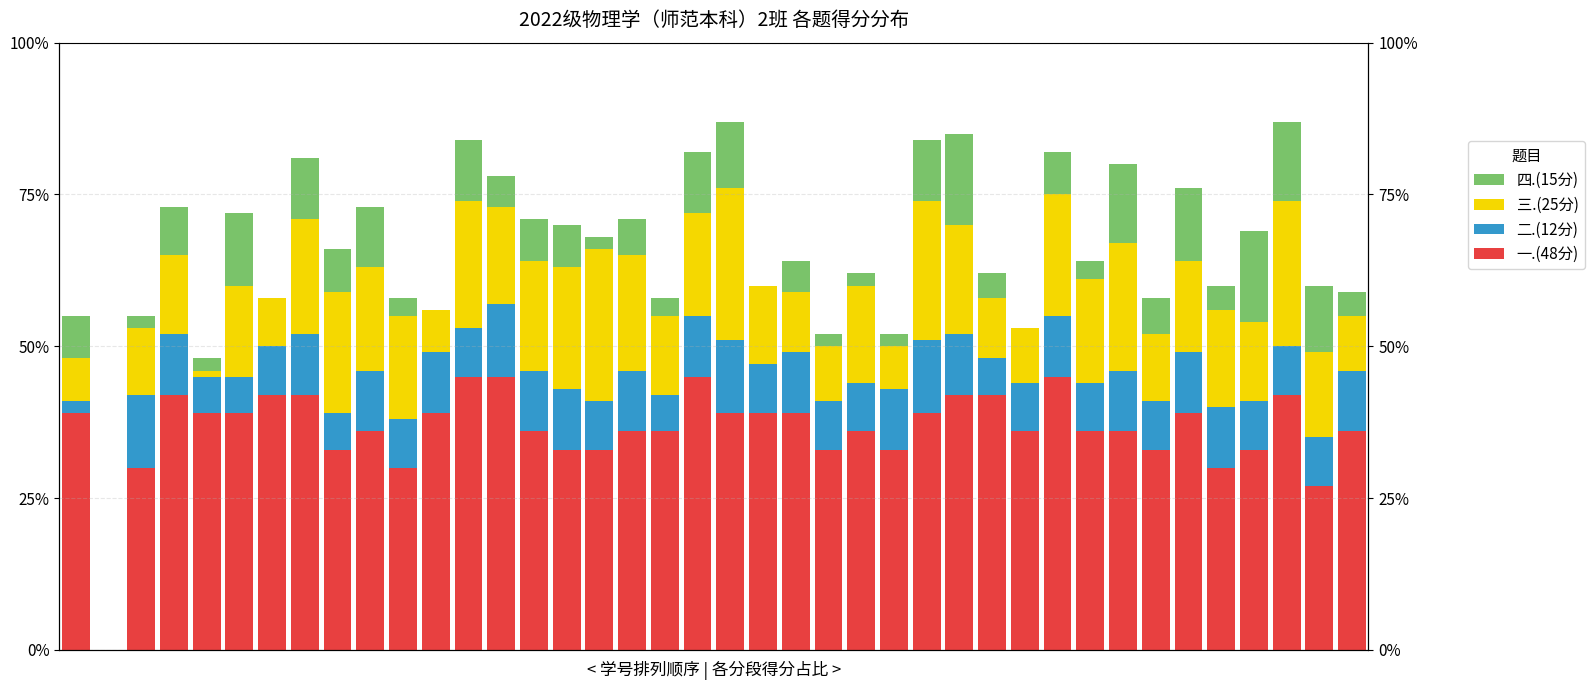

List the series in order of their peak value, highest first.

一.(48分), 三.(25分), 四.(15分), 二.(12分)